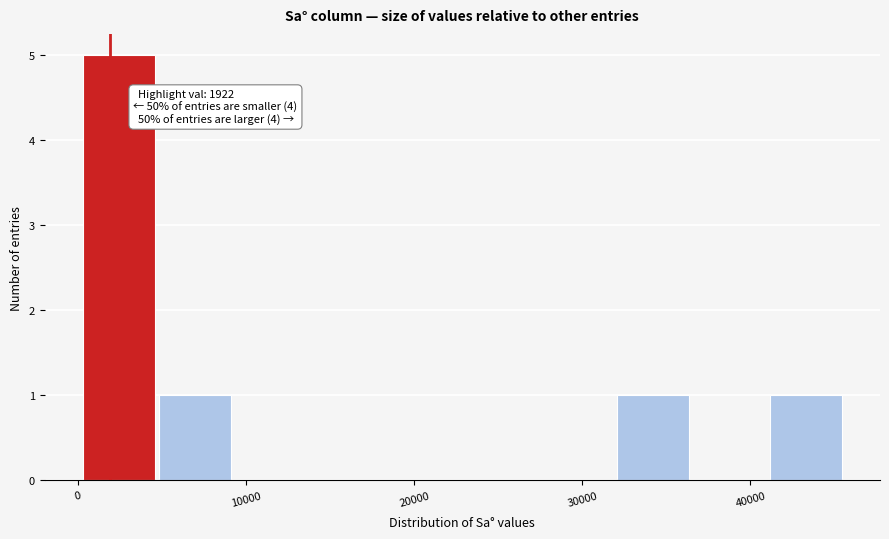

Which range on the x-axis has the tallest bar?

0 to 5000